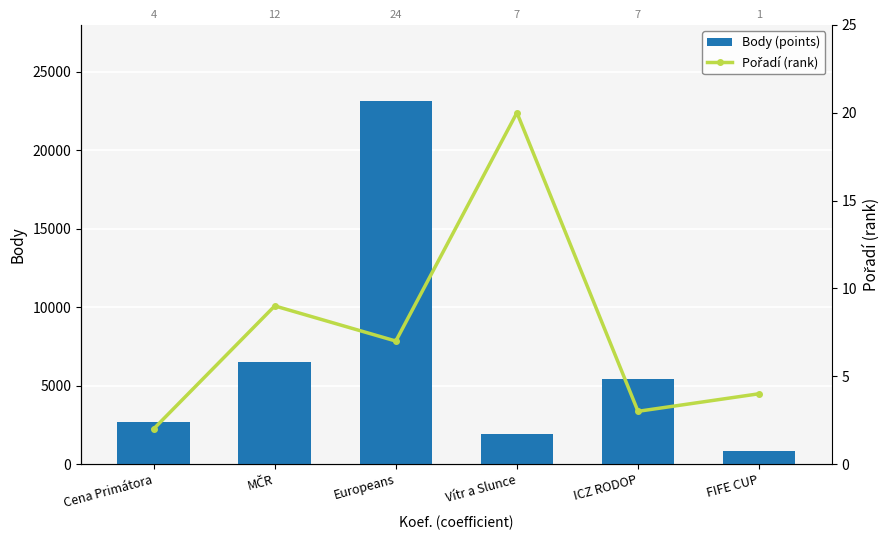

How many data points in Pořadí (rank) are less than 7?

3